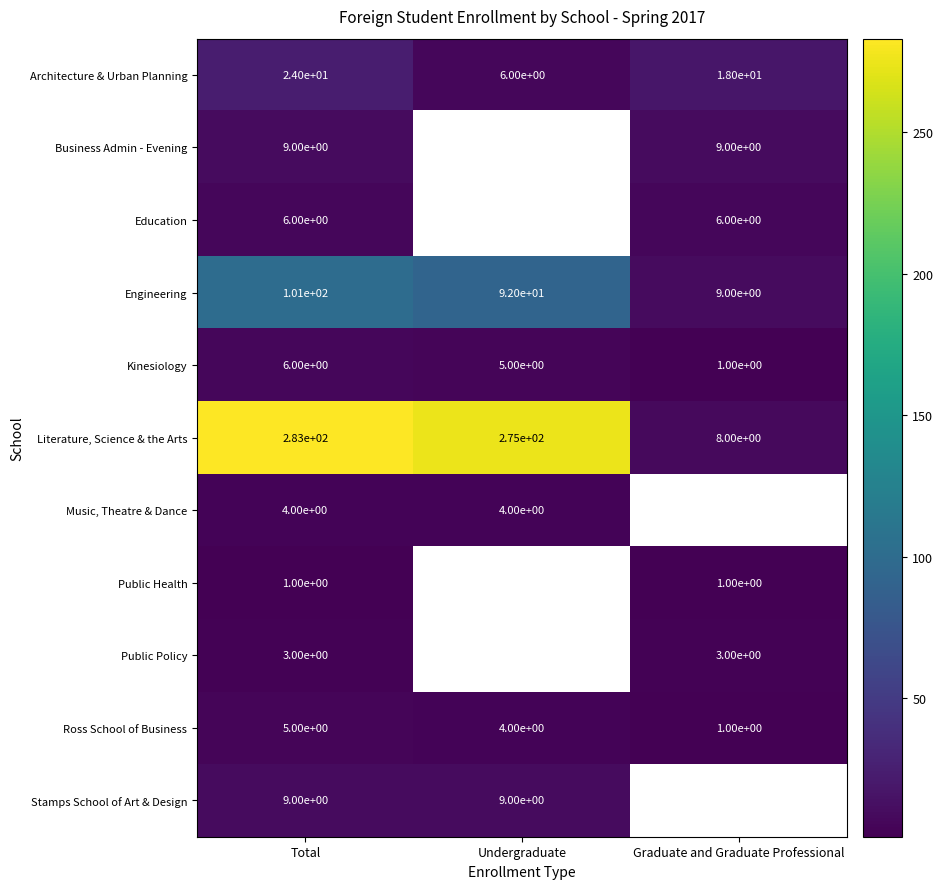

True or false: Architecture & Urban Planning has a value of 11.5 at Graduate and Graduate Professional.

False